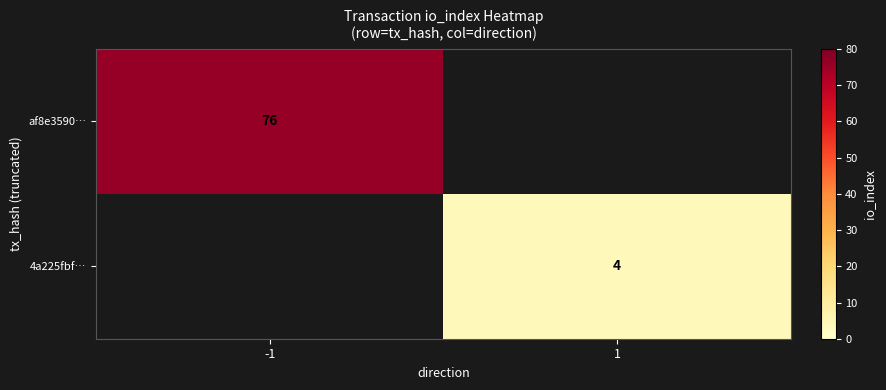

Is the value of 4a225fbf… at 1 greater than the value of af8e3590… at -1?

No